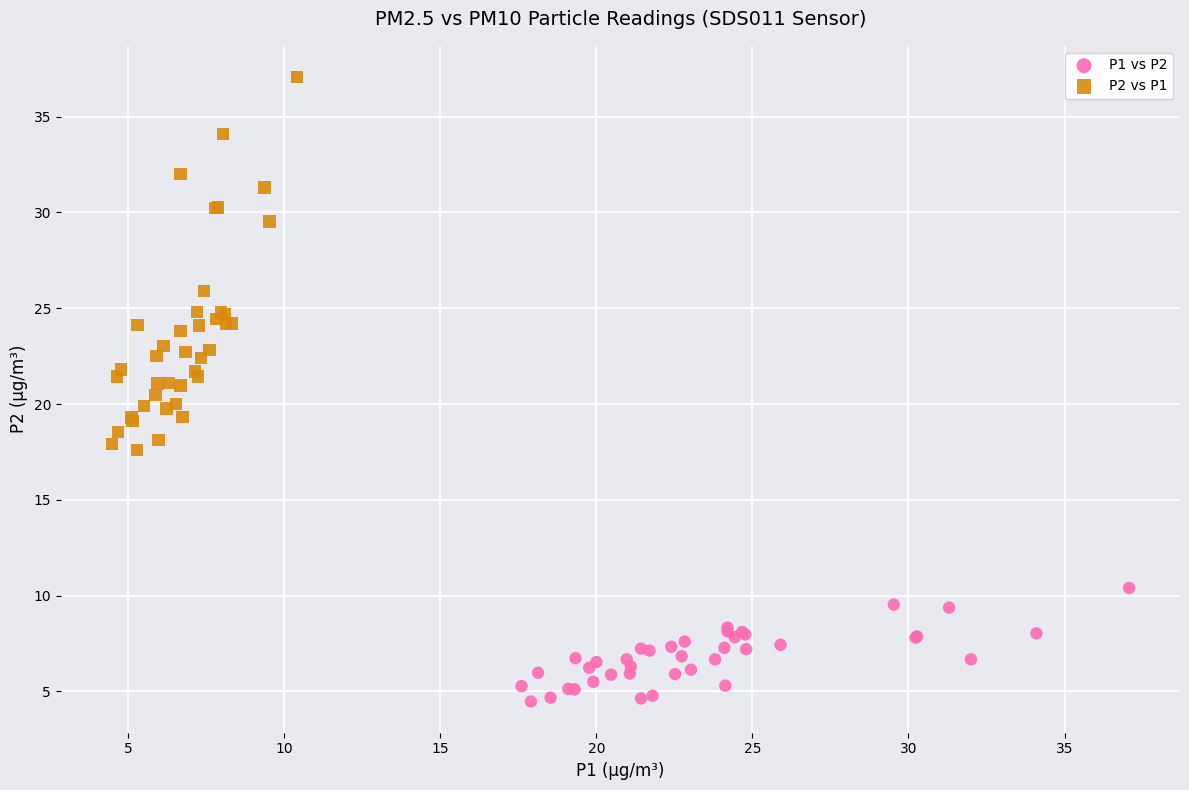

What are all the series names shown in the legend?

P1 vs P2, P2 vs P1